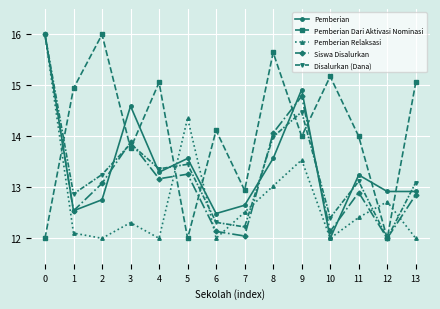

True or false: Pemberian and Pemberian Relaksasi intersect in this chart.

True